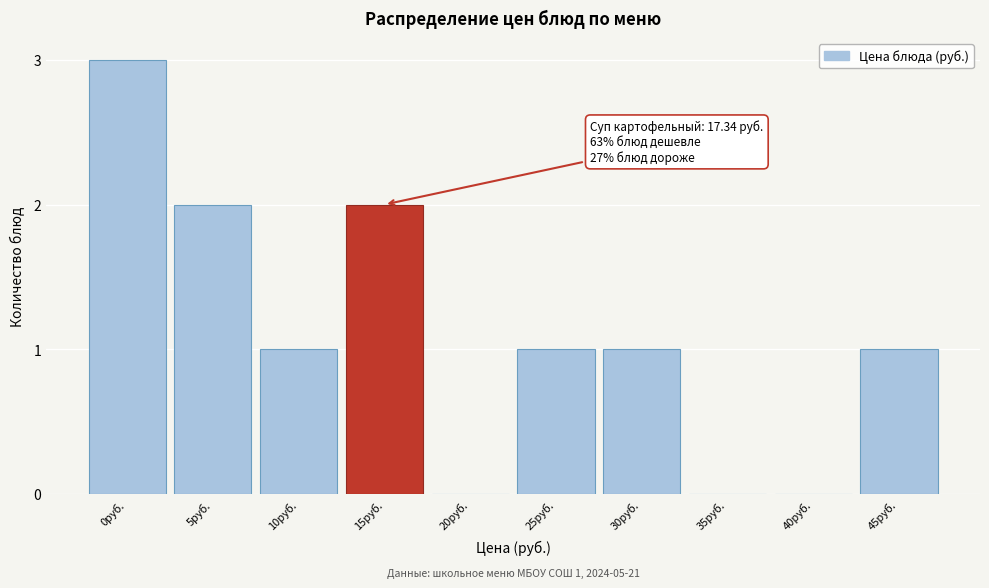

Reading left to right, list all the values displayed in this chart.

0руб.=3	5руб.=2	10руб.=1	15руб.=2	20руб.=0	25руб.=1	30руб.=1	35руб.=0	40руб.=0	45руб.=1